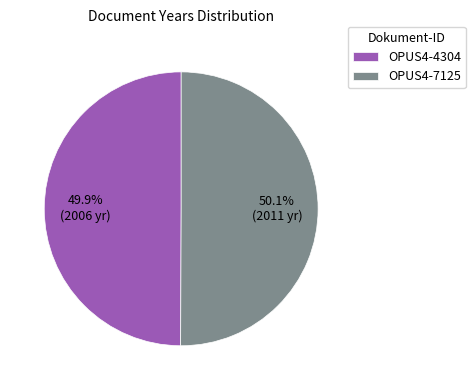

How many segments does this pie chart have?

2